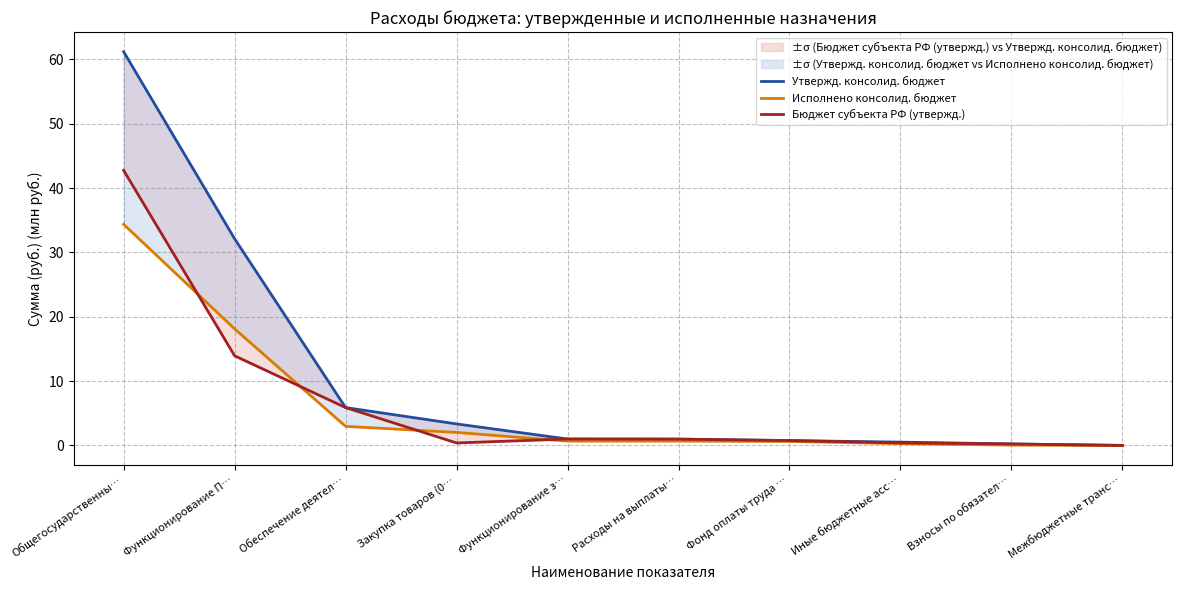

List the labels in order of Бюджет субъекта РФ (утвержд.) value, largest first.

Общегосударственны…, Функционирование П…, Обеспечение деятел…, Функционирование з…, Расходы на выплаты…, Фонд оплаты труда …, Иные бюджетные асс…, Закупка товаров (0…, Взносы по обязател…, Межбюджетные транс…